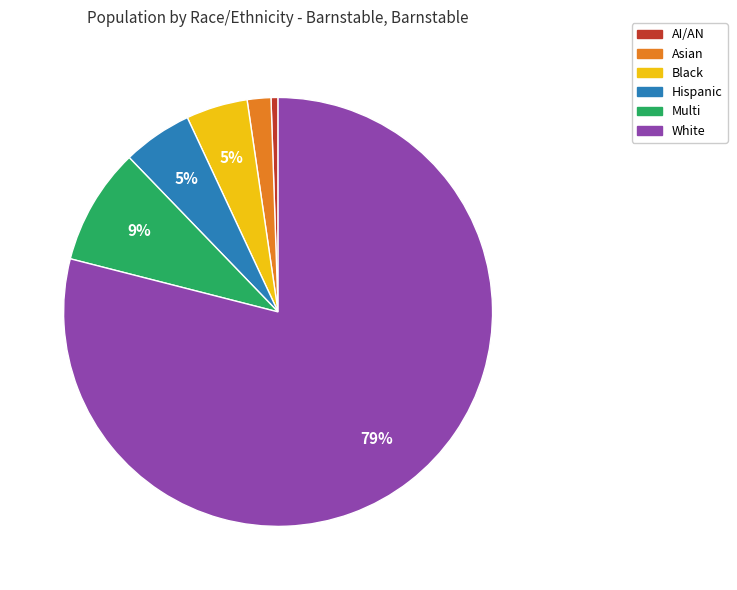

Is there a majority slice in this chart?

Yes